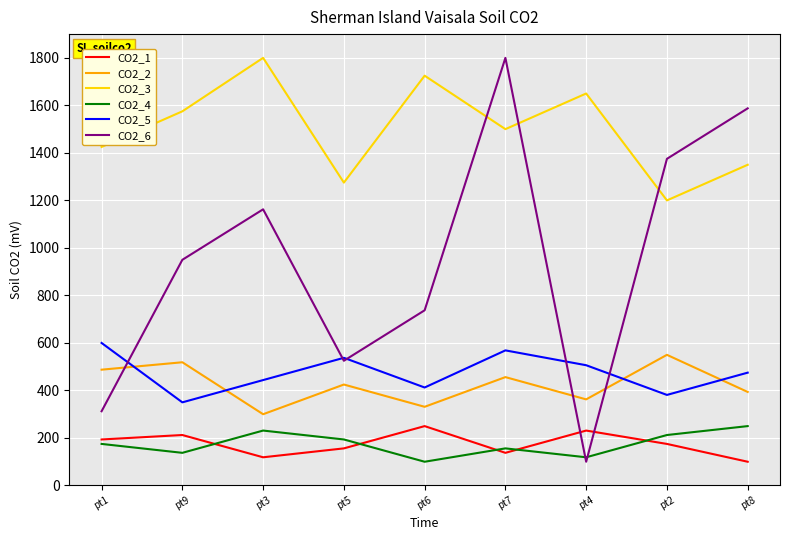

After their last crossing, which series has the higher values: CO2_6 or CO2_3?

CO2_6